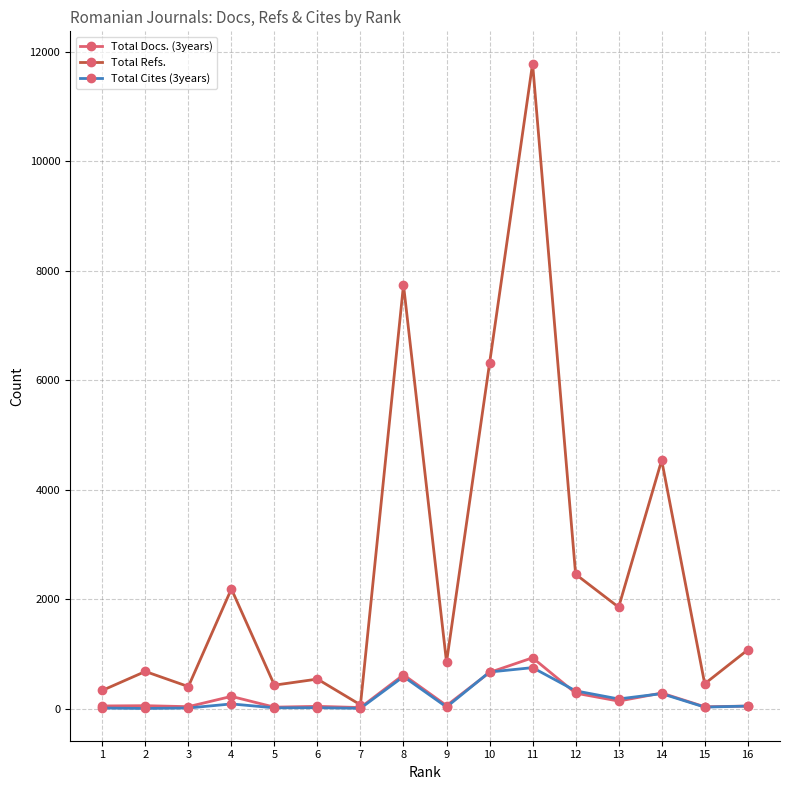

What is the value of the Total Docs. (3years) point at the 9th from the left?

57